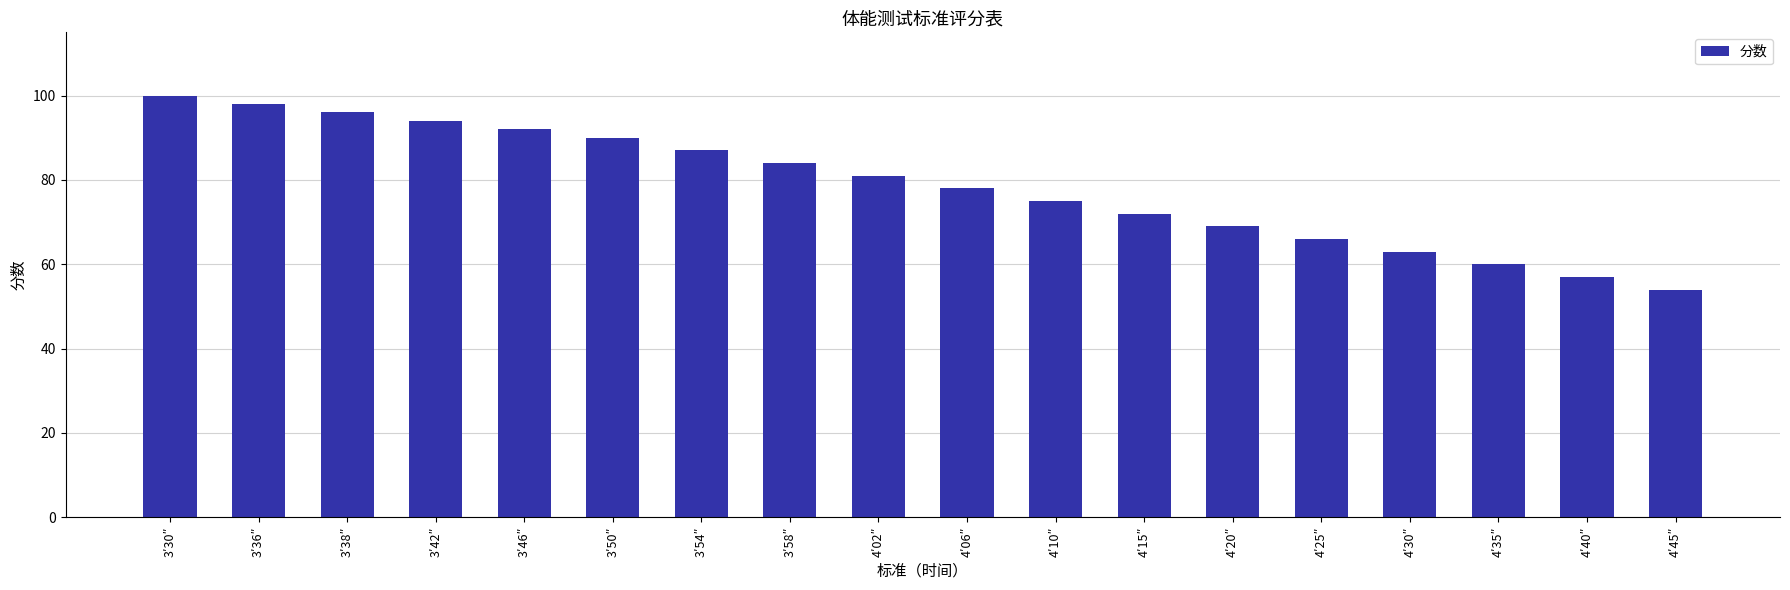

Reading left to right, extract all data points from this chart.

100	98	96	94	92	90	87	84	81	78	75	72	69	66	63	60	57	54